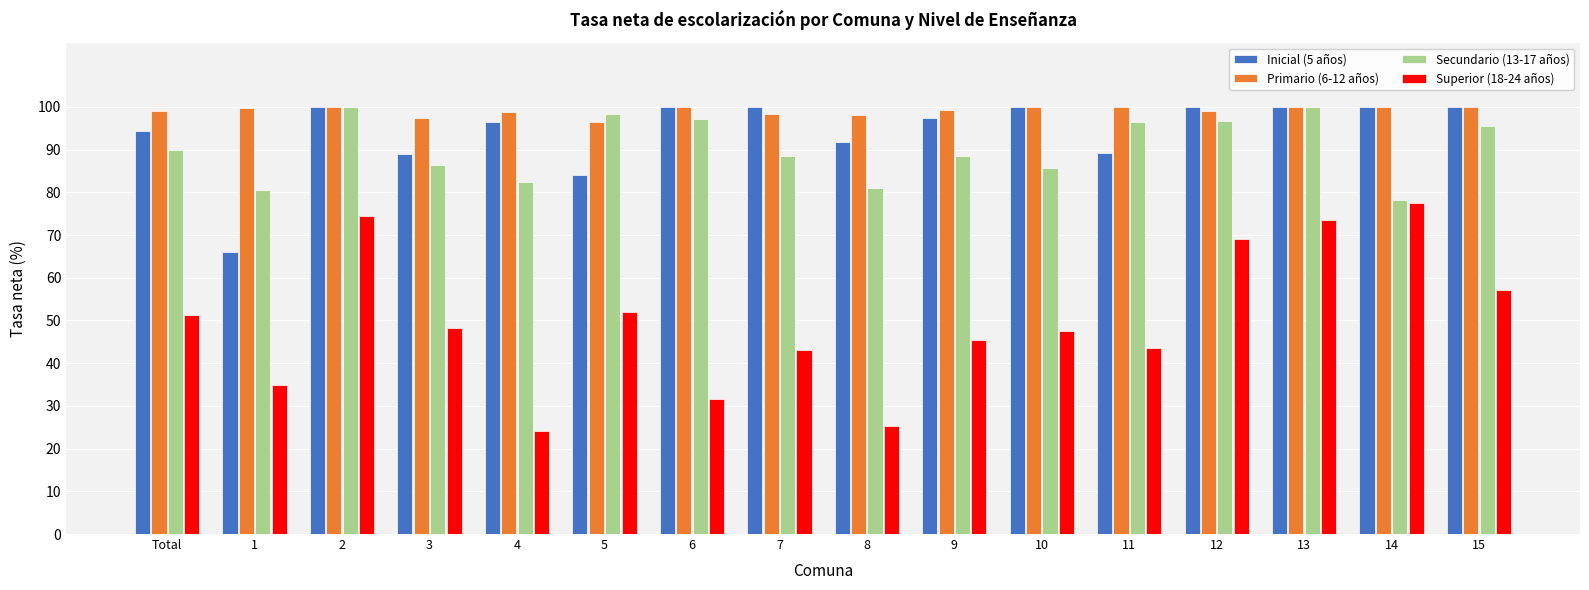

How many distinct data groups are displayed?

4